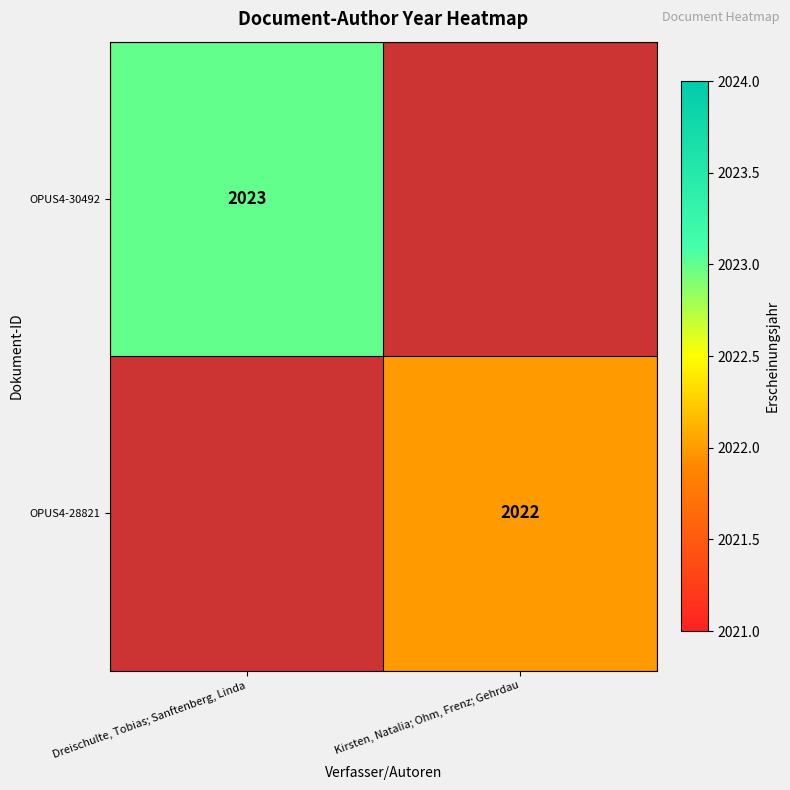

Is it true that OPUS4-28821 equals 2022 at Kirsten, Natalia; Ohm, Frenz; Gehrdau?

True